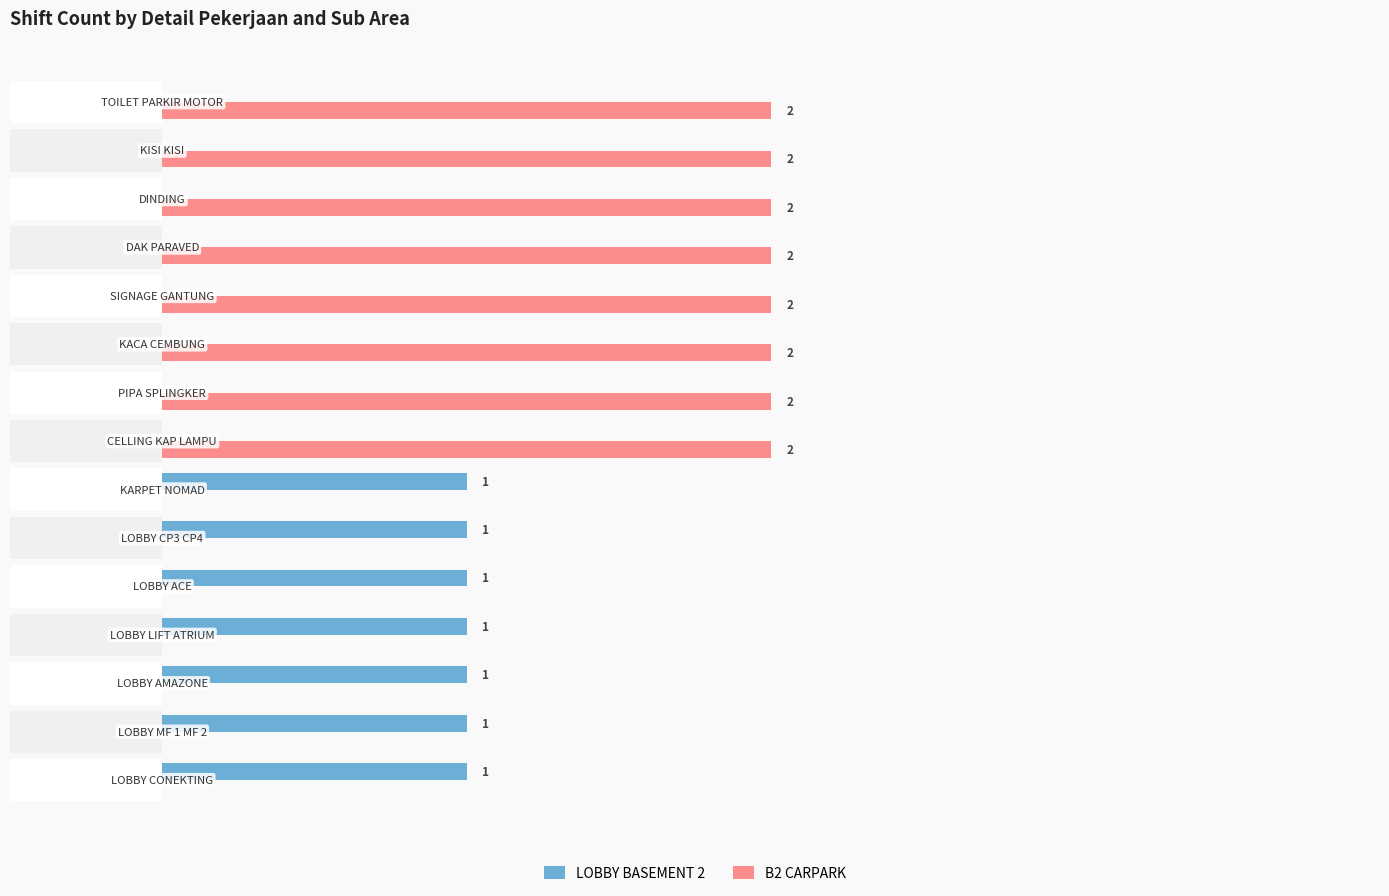

The value of B2 CARPARK at 1.5 is 1. True or false?

False